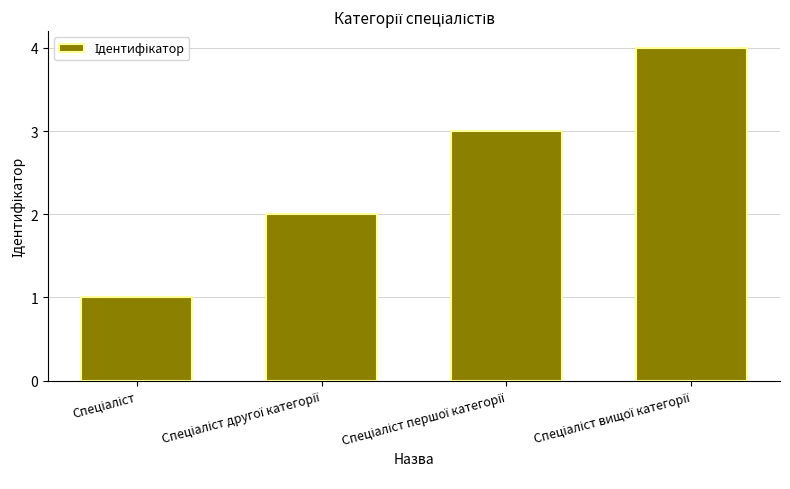

Reading left to right, list all the values displayed in this chart.

1	2	3	4